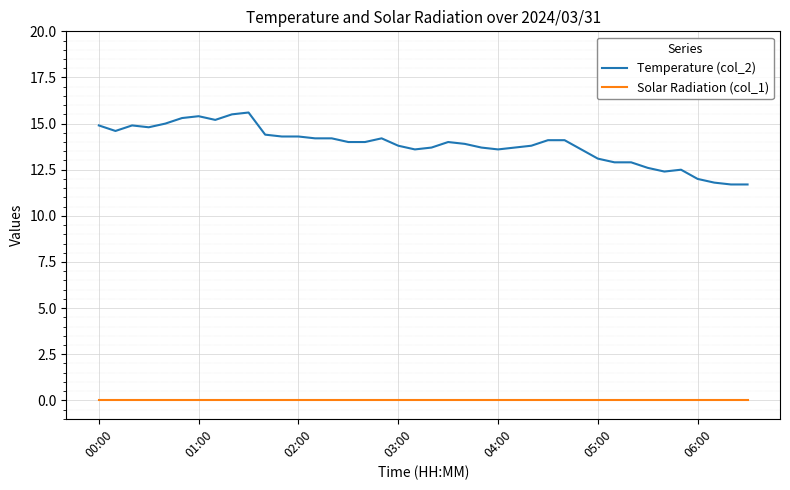

Which series has the largest range (max minus min)?

Temperature (col_2)